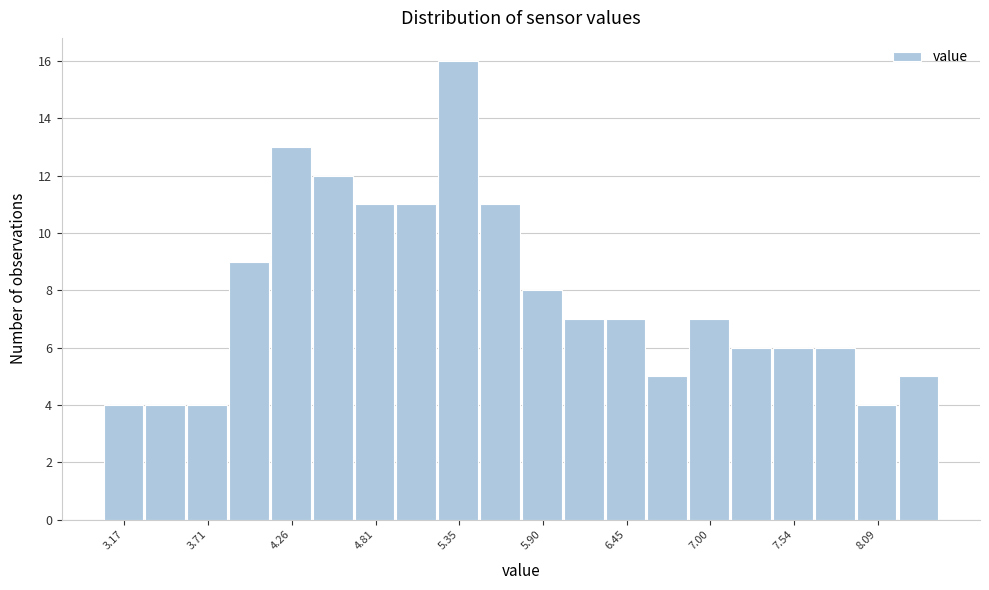

Read against the x-axis, roughly where is the centre of the tallest bar?

5.3